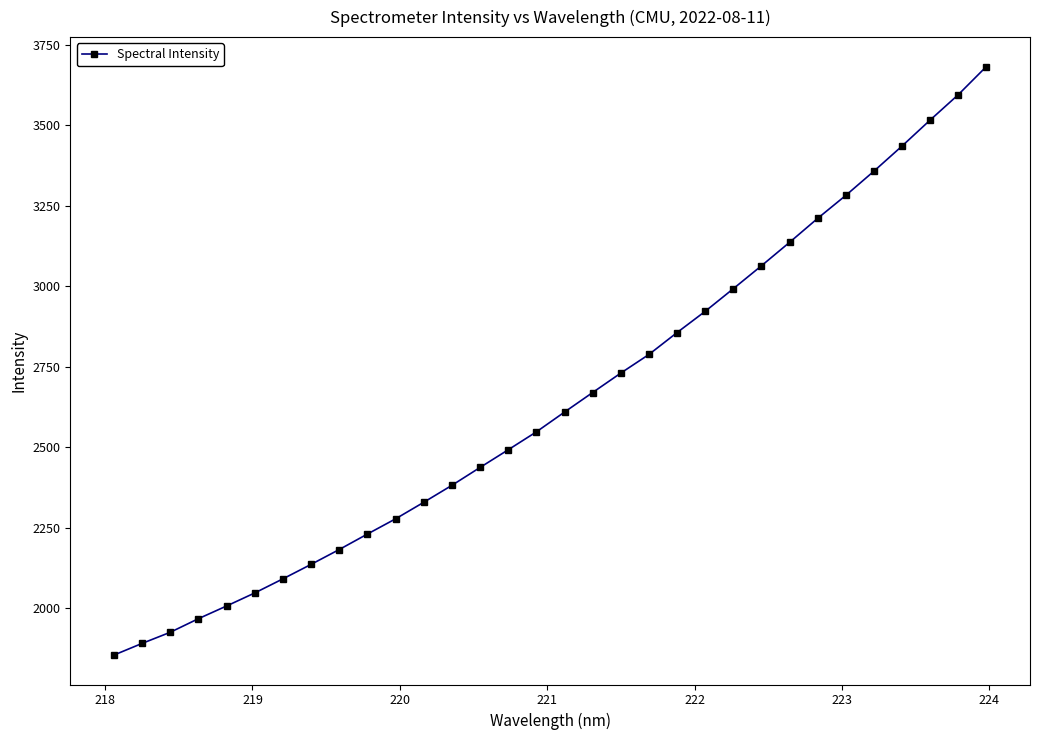

What is the smallest value displayed?

1855.2